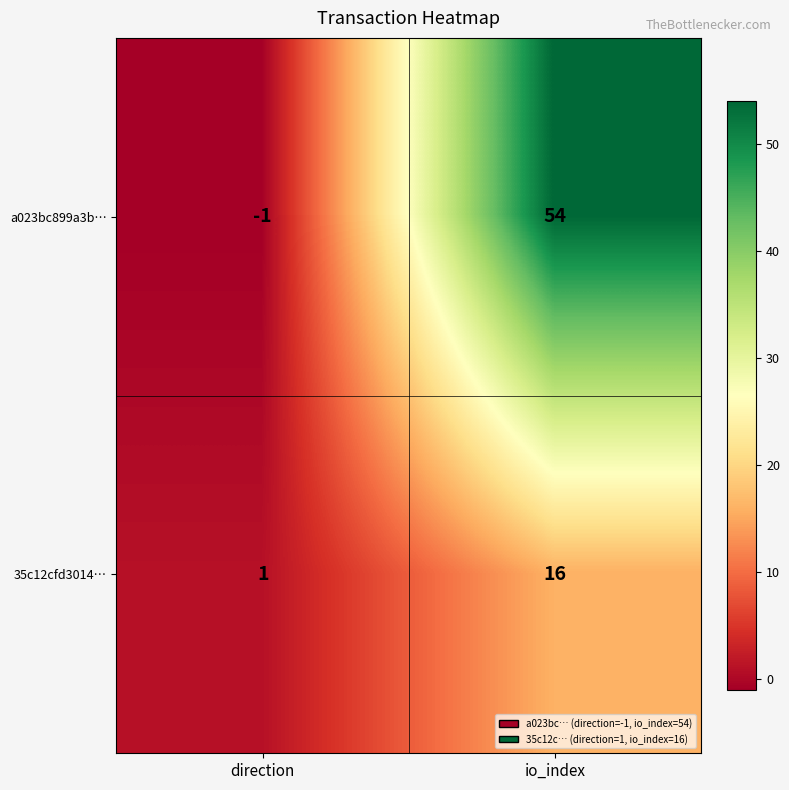

Reading left to right, list all the values displayed in this chart.

a023bc899a3b…: direction=-1	io_index=54
35c12cfd3014…: direction=1	io_index=16